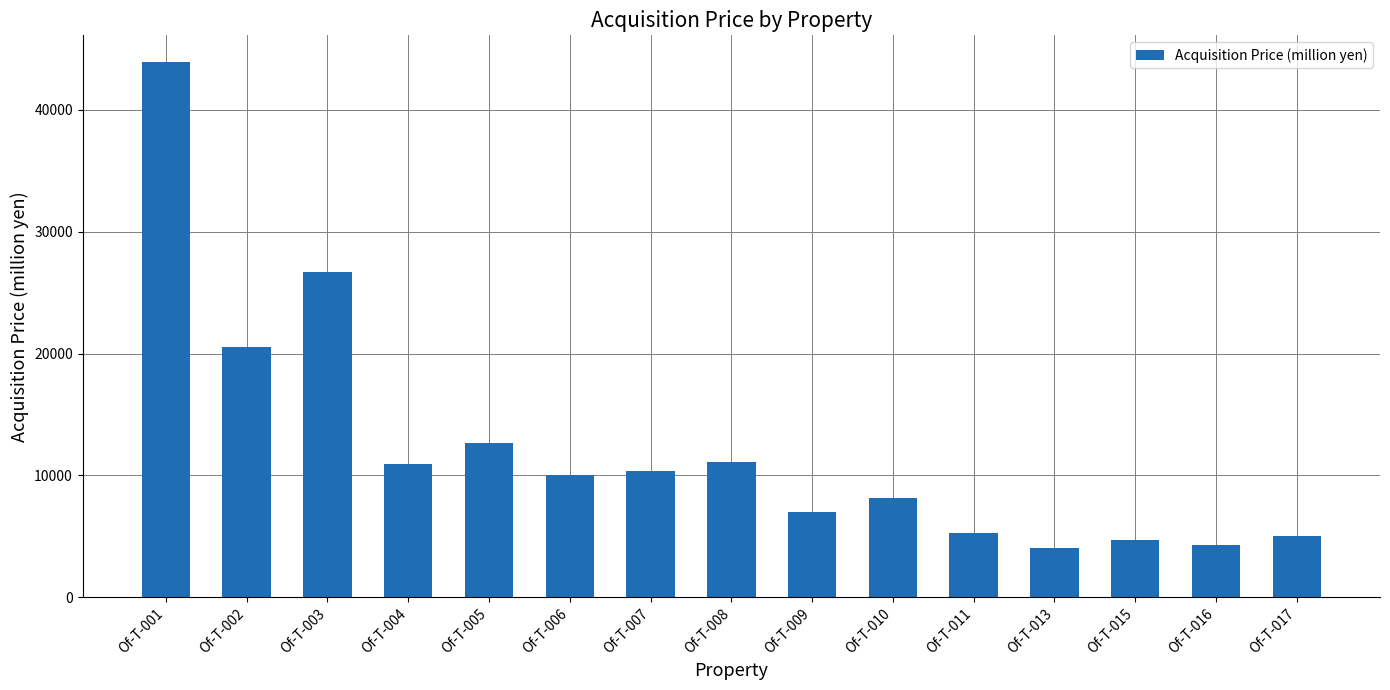

What is the difference between the values at Of-T-005 and Of-T-001?

31200